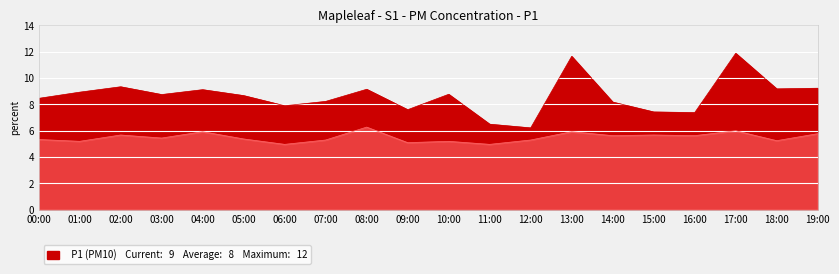

At which label is P1 closest to 9?

01:00